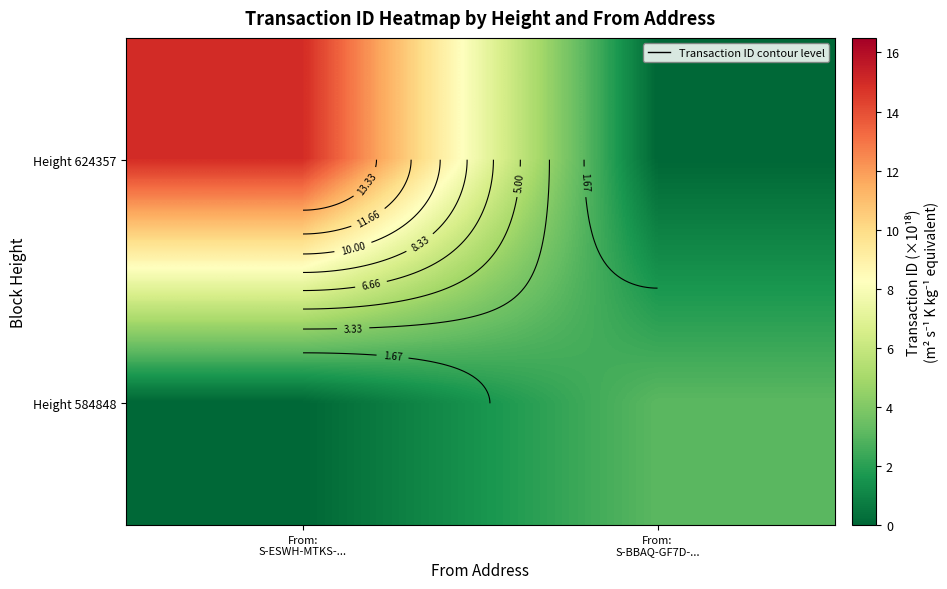

At which label is Height 584848 closest to 1?

From: S-ESWH-MTKS-...